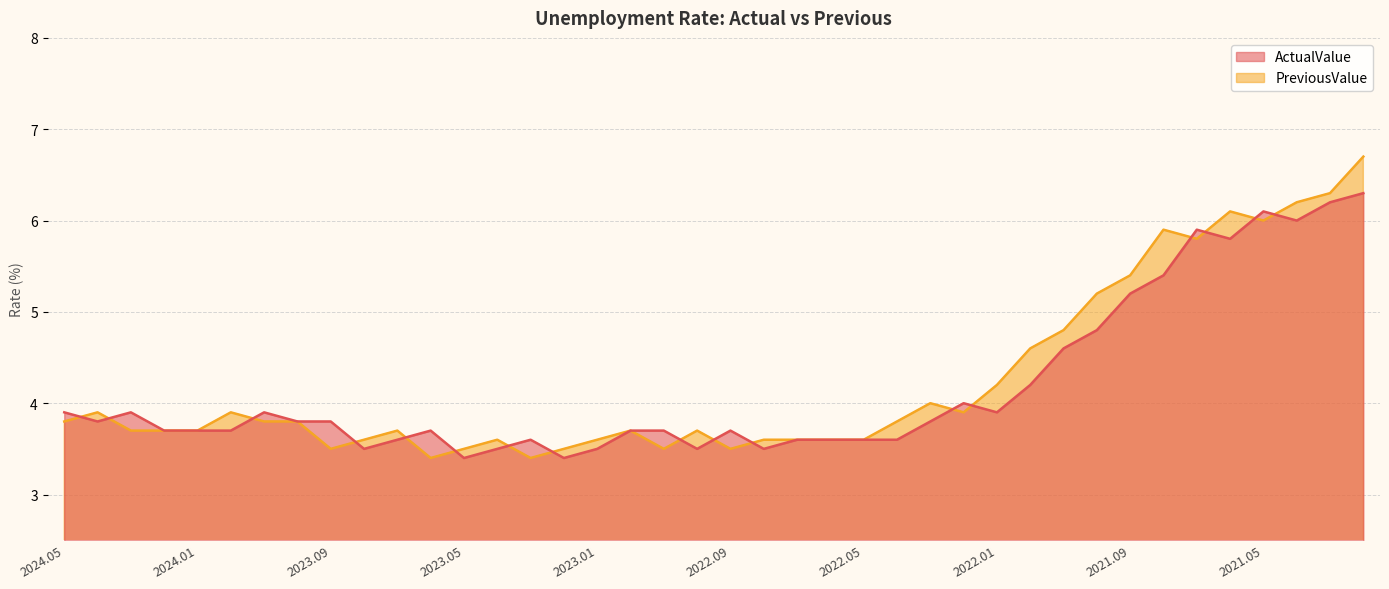

What is the maximum value for ActualValue?

6.3